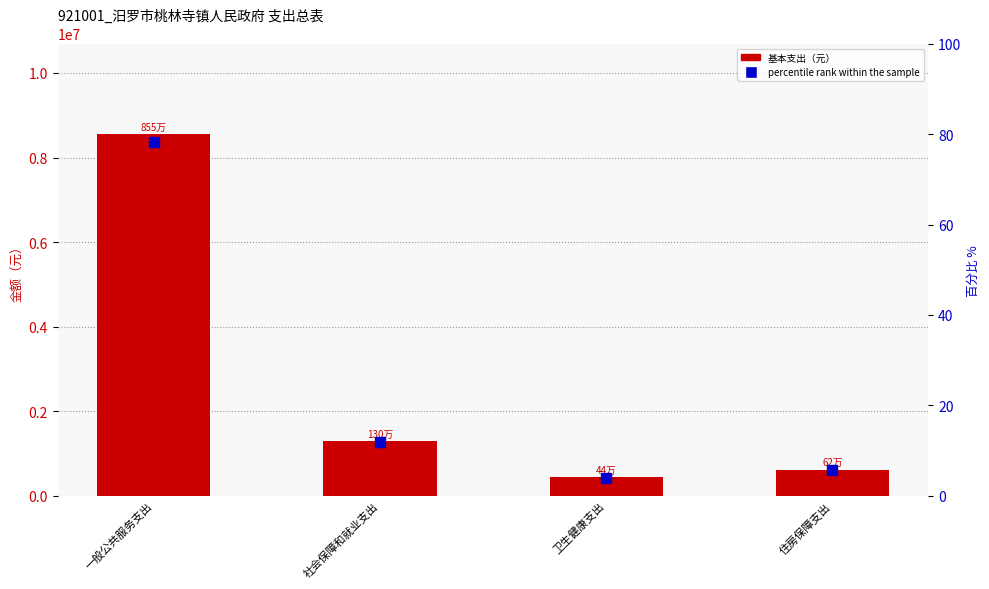

Is the value of percentile rank within the sample at 一般公共服务支出 greater than the value of 基本支出 at 一般公共服务支出?

No